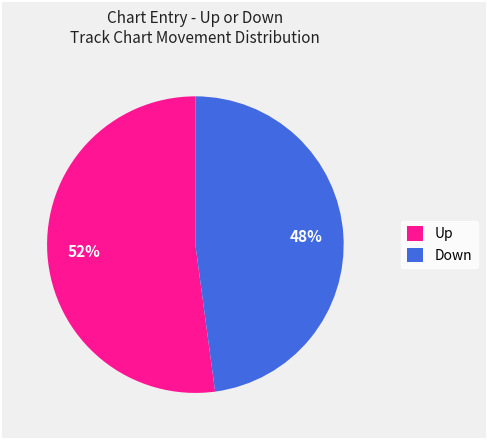

Rank the categories by value from highest to lowest.

Up, Down